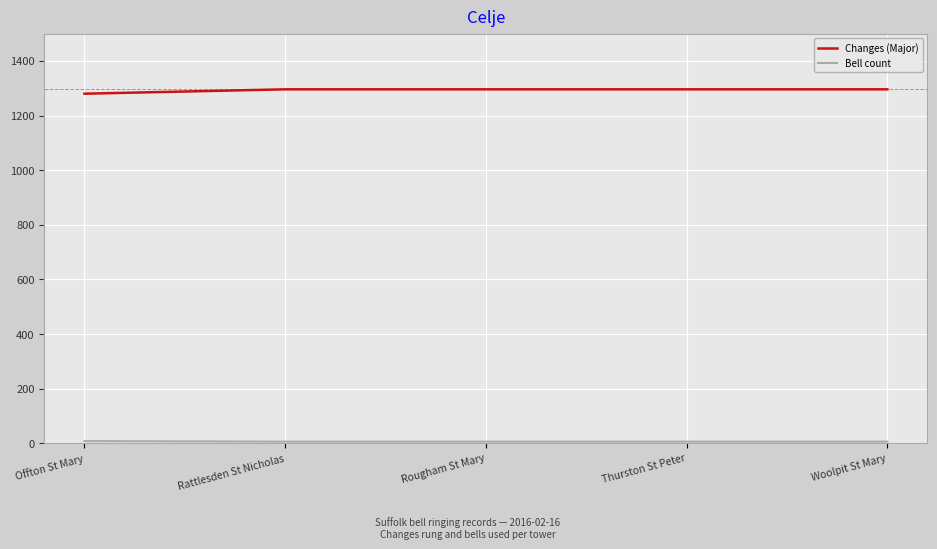

What is the spread (max minus min) of values at Rougham St Mary?

1290